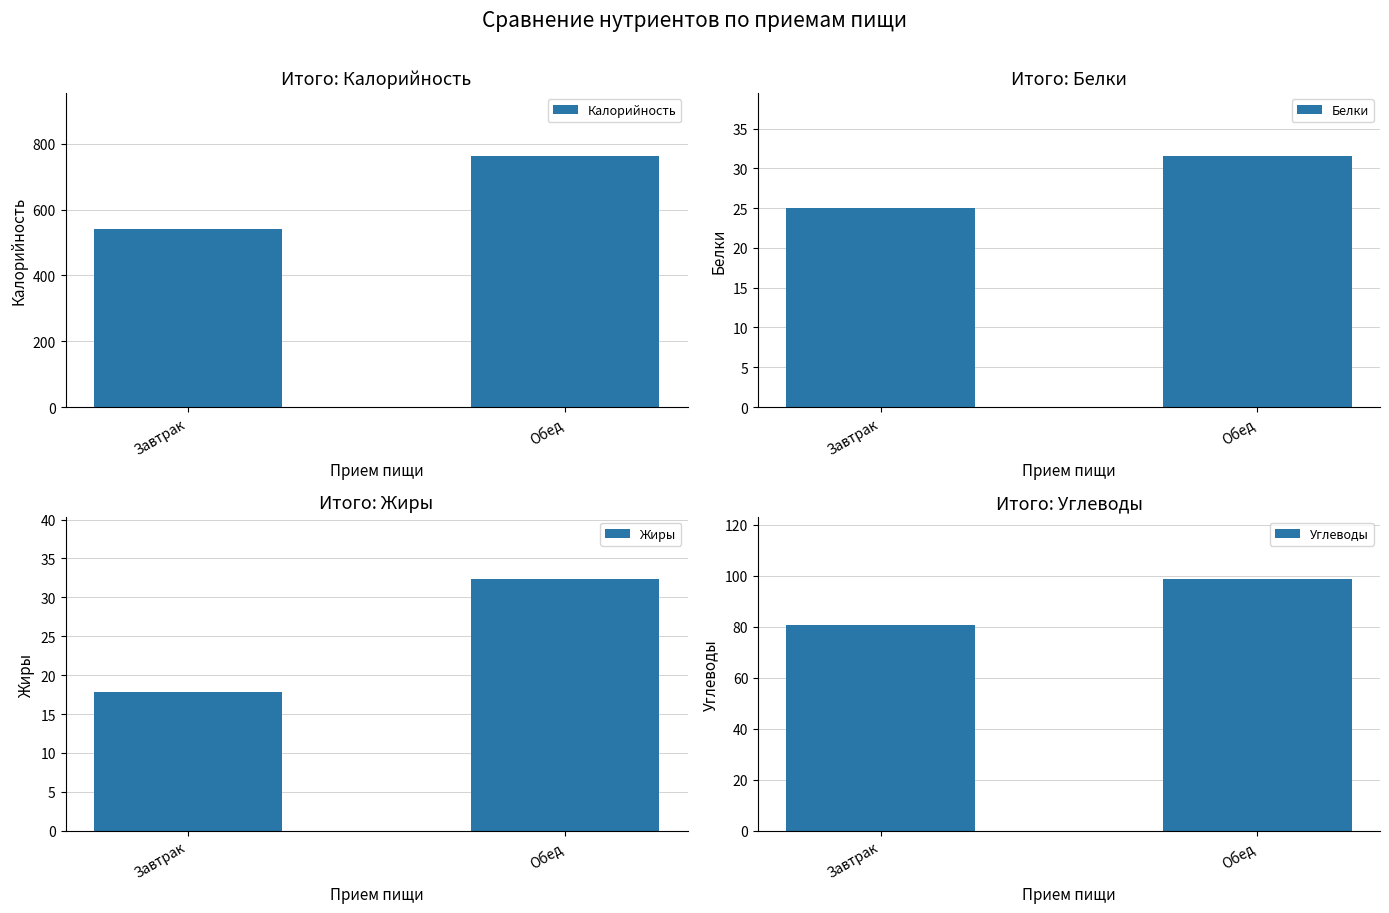

What is the maximum value shown in the chart?

764.1